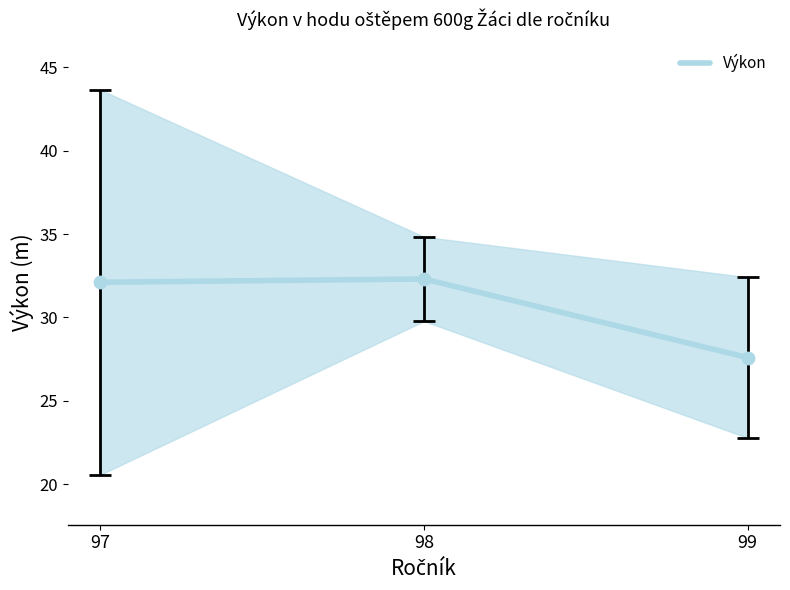

What is the ratio of the value at 99 to the value at 98?

0.9